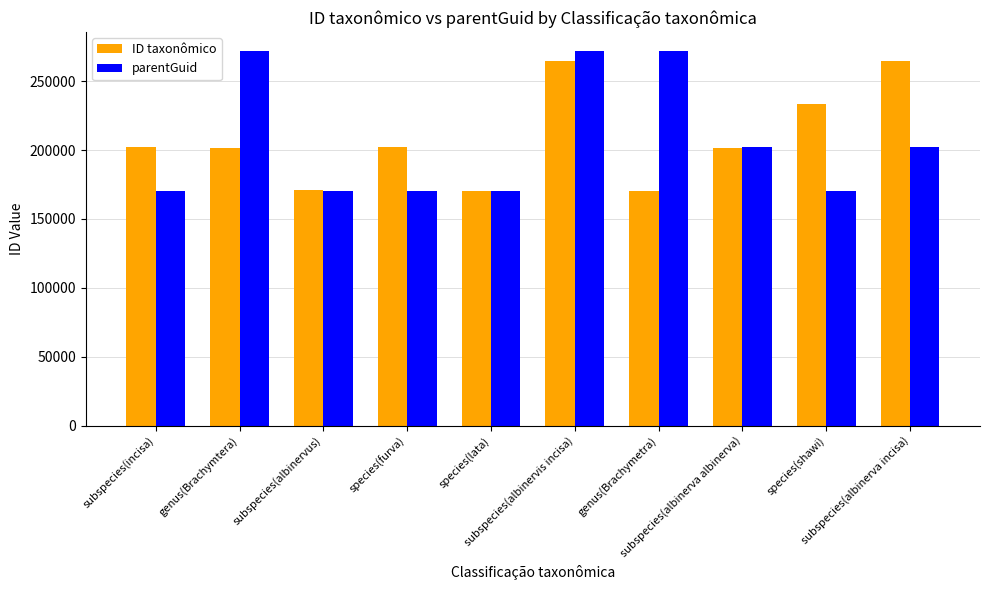

What is the highest value of the parentGuid series?

272250